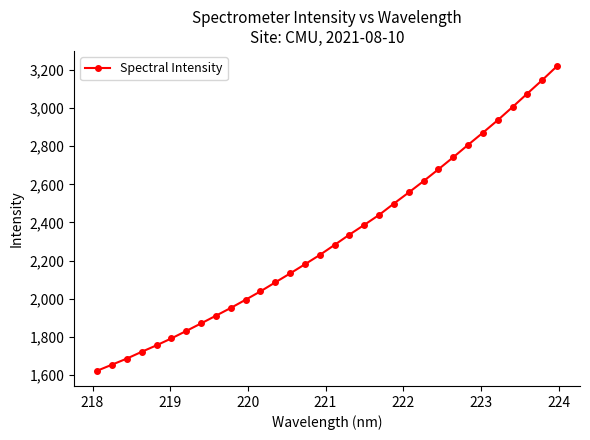

What is the minimum value shown in the chart?

1621.4